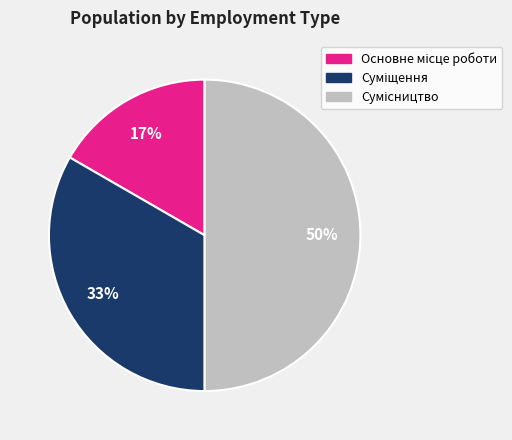

To the nearest percent, what is the average slice percentage?

33%